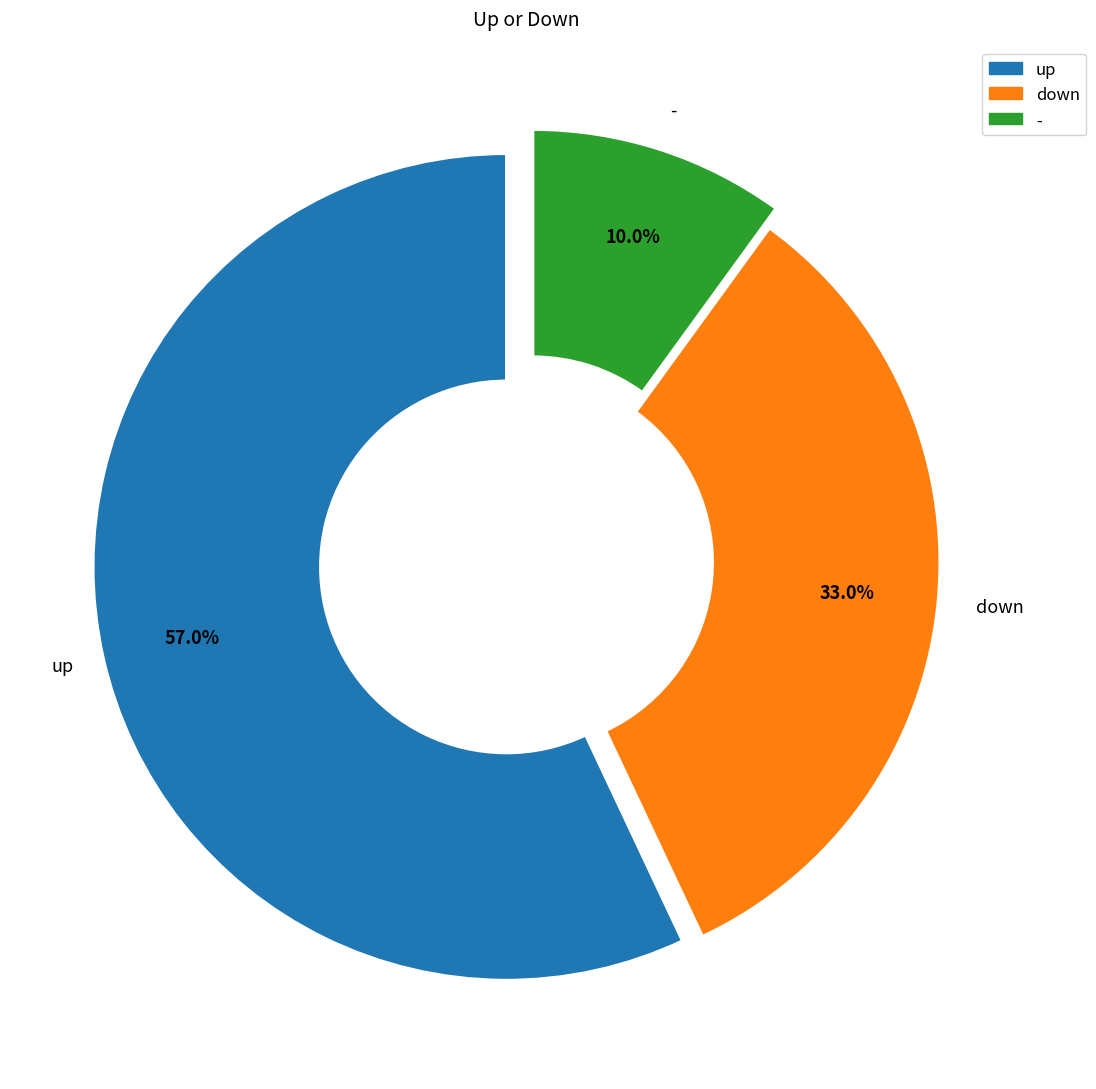

Count the number of slices in the pie.

3